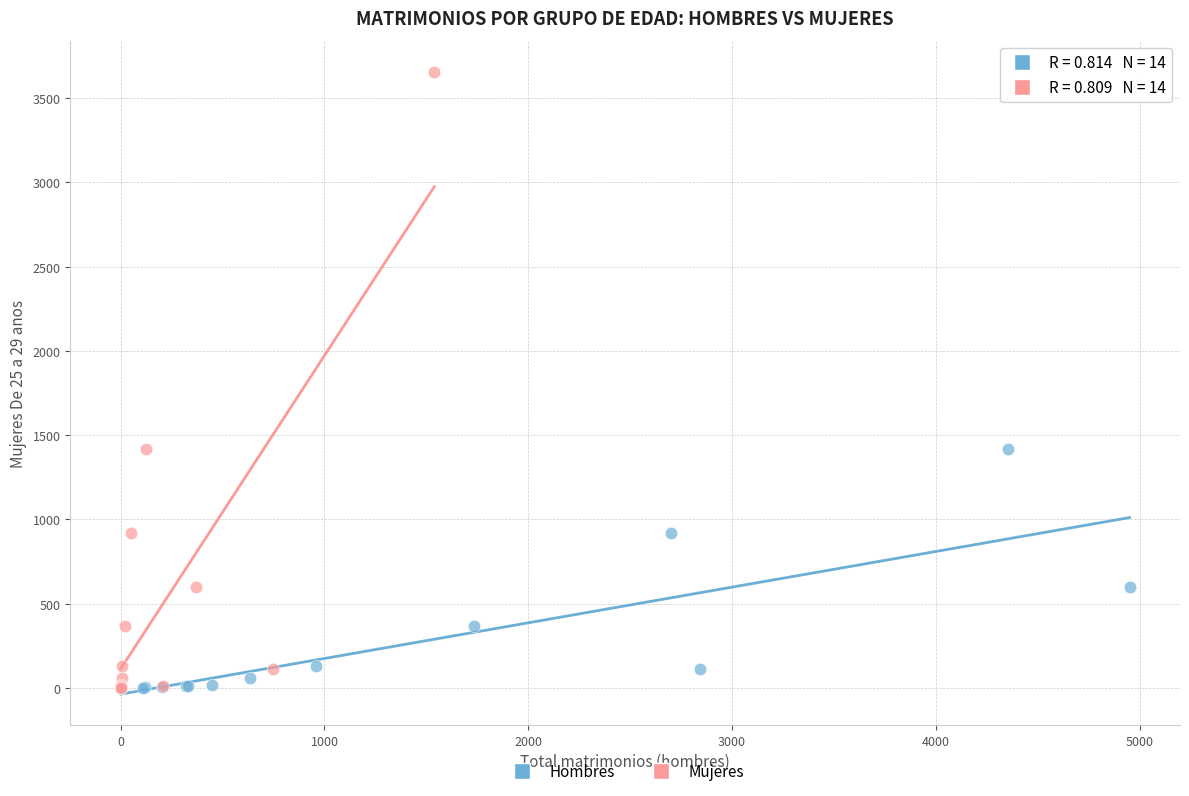

Which series has the largest Y range (max minus min)?

Mujeres